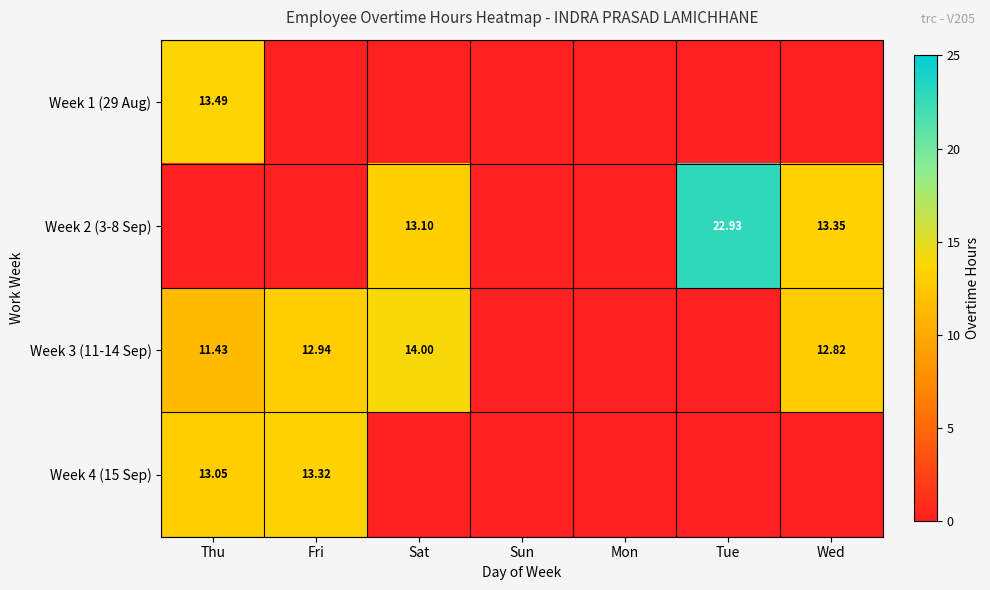

Is the value of Week 4 (15 Sep) at Thu greater than the value of Week 3 (11-14 Sep) at Fri?

Yes